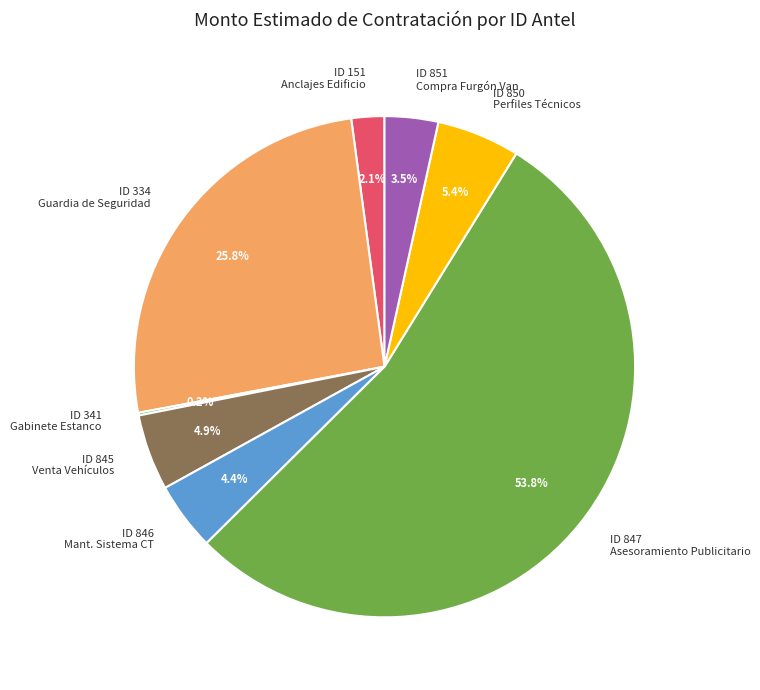

Which slice is the largest?

ID 847 Asesoramiento Publicitario